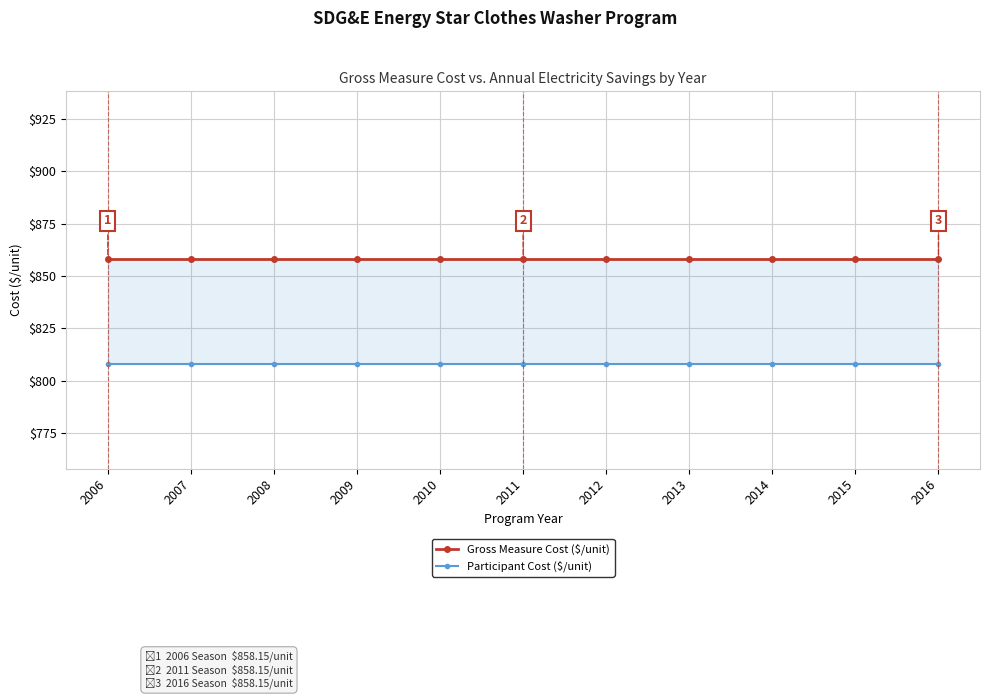

Rank the series by their maximum value, from highest to lowest.

Gross Measure Cost ($/unit), Participant Cost ($/unit)